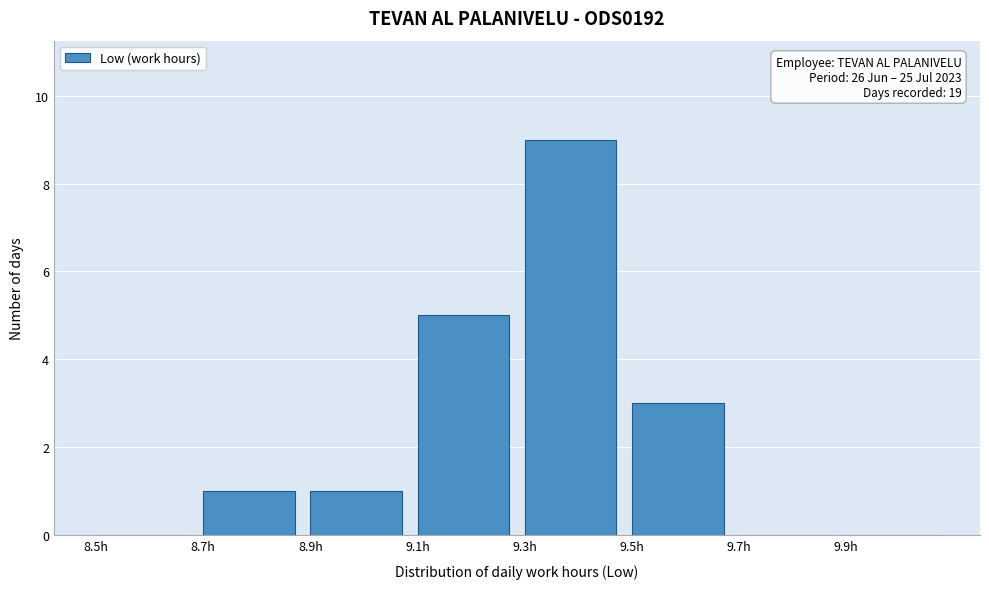

Over which range of the x-axis is the bar tallest?

9.3 to 9.5